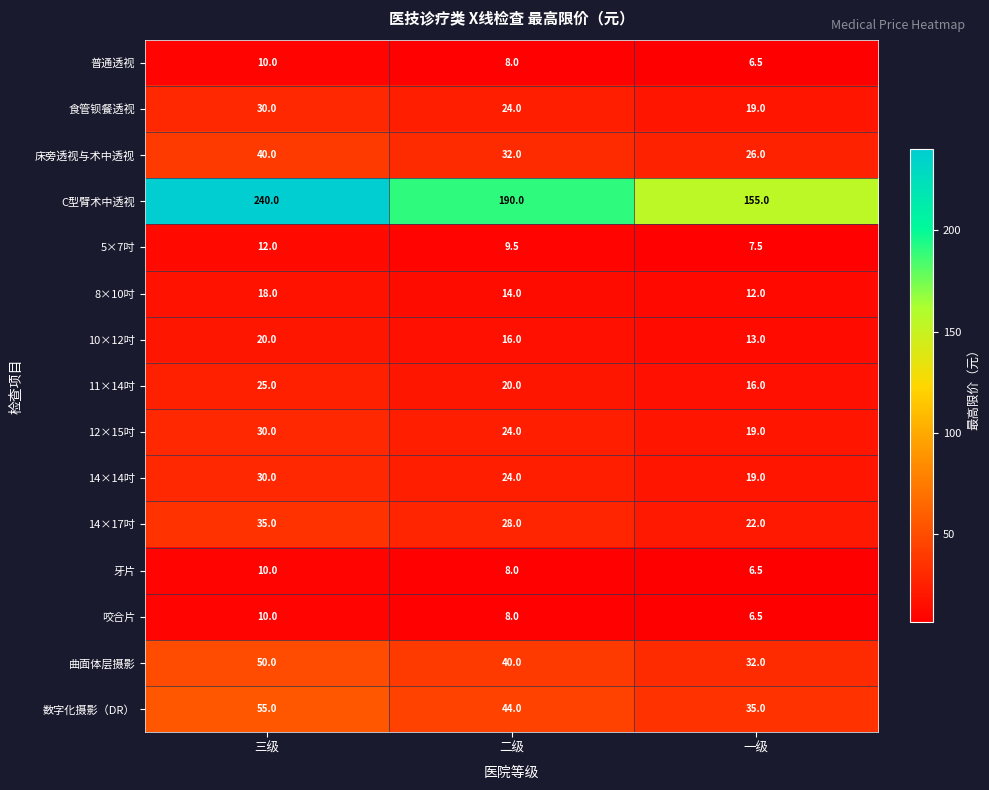

What is the sum of all 牙片 values?

24.5